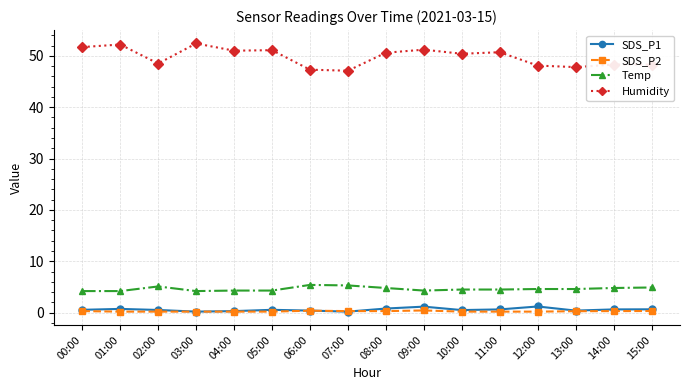

What is the difference between the maximum and minimum values in the Humidity series?

5.3